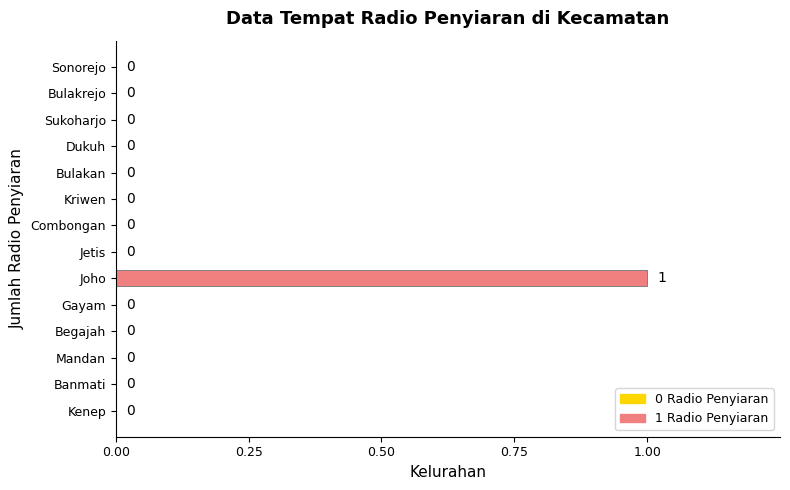

Is it true that the value at Begajah is 0?

True